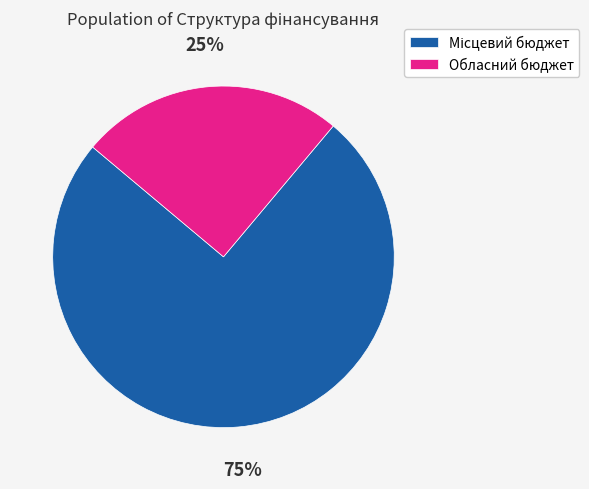

Which slice is the smallest?

Обласний бюджет